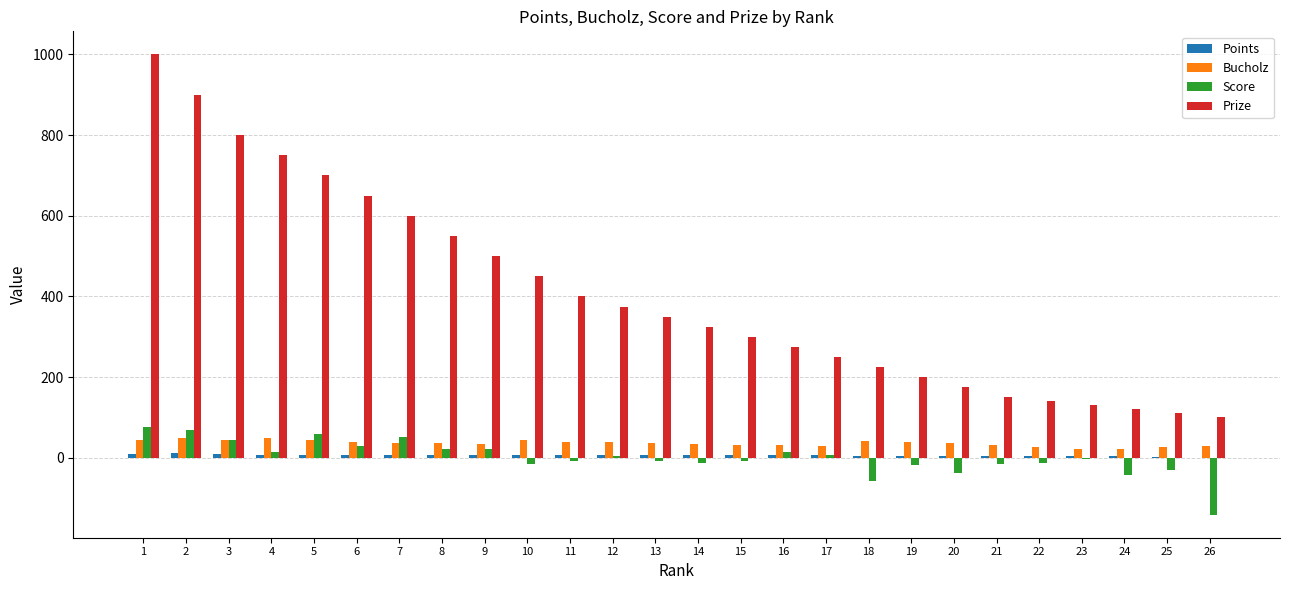

What is the average value of the Prize series?

405